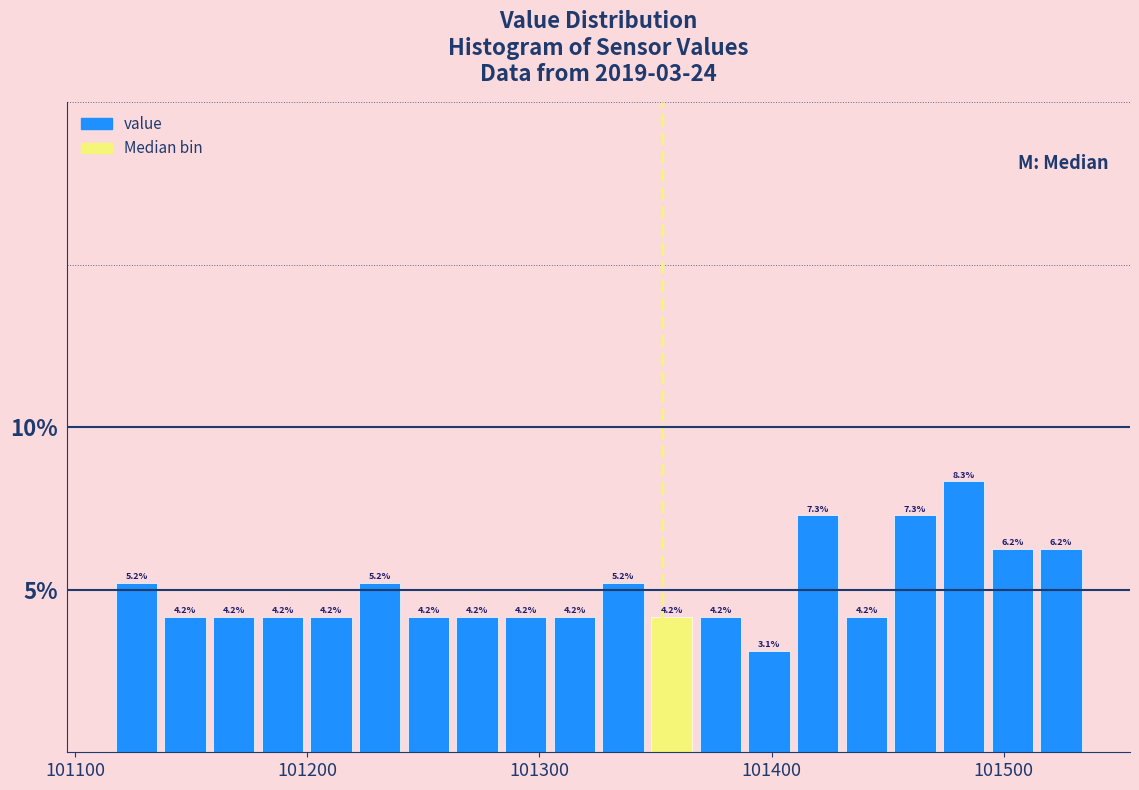

Around what value on the x-axis is the tallest bar? Give the approximate position of its centre, as read against the axis.

101480